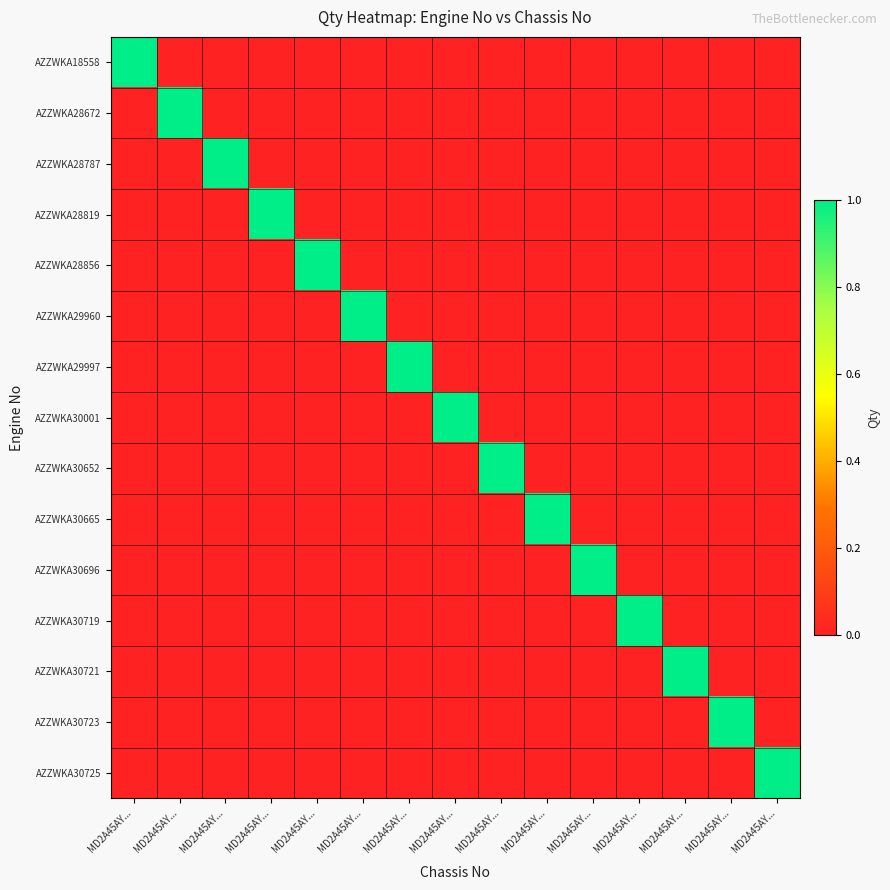

What is the total value across all series at MD2A45AY...?

1